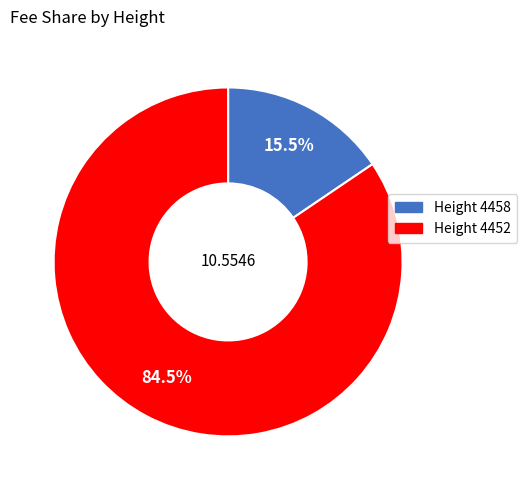

What portion of the pie excludes Height 4452?

15.5%